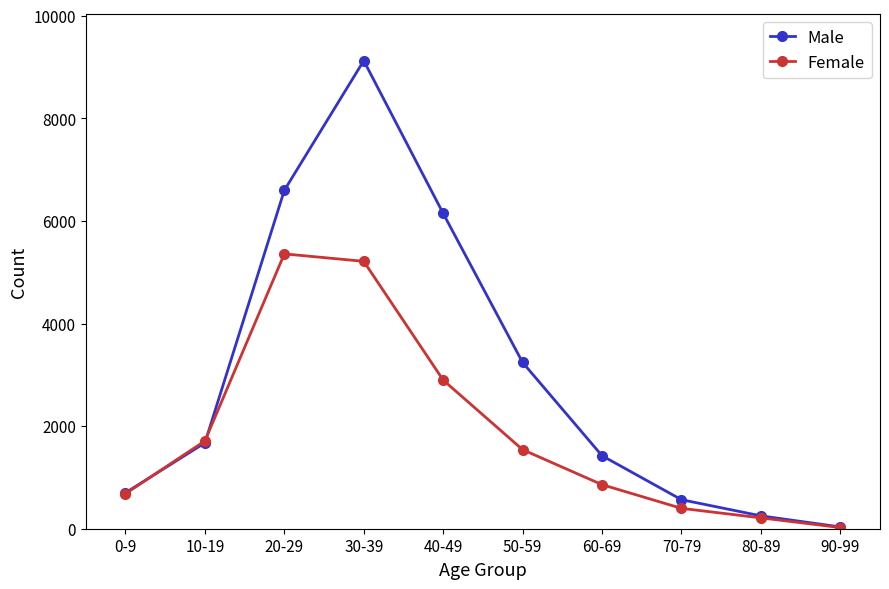

What is the total value across all series at 20-29?

11953